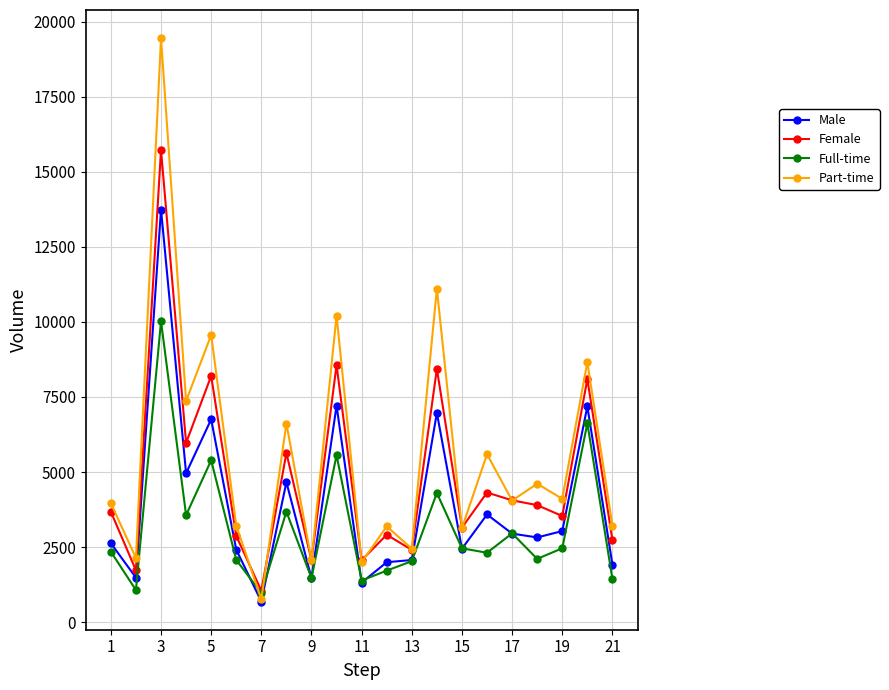

How many values in the Male series are below 2821?

10